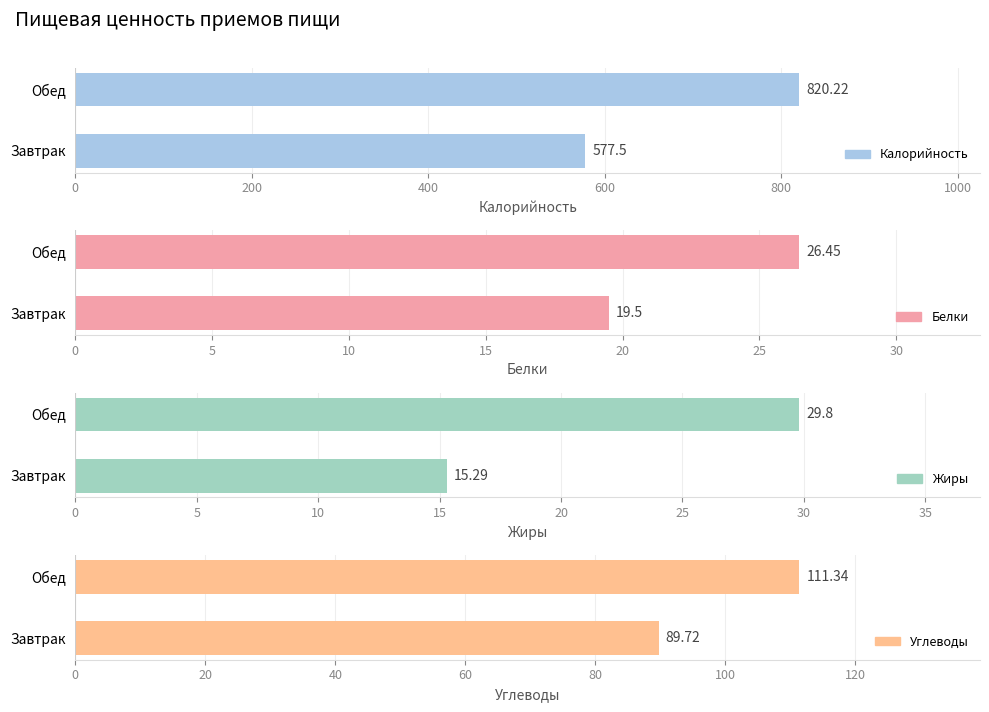

What is the value of the Белки bar at the 1st from the left?

19.5